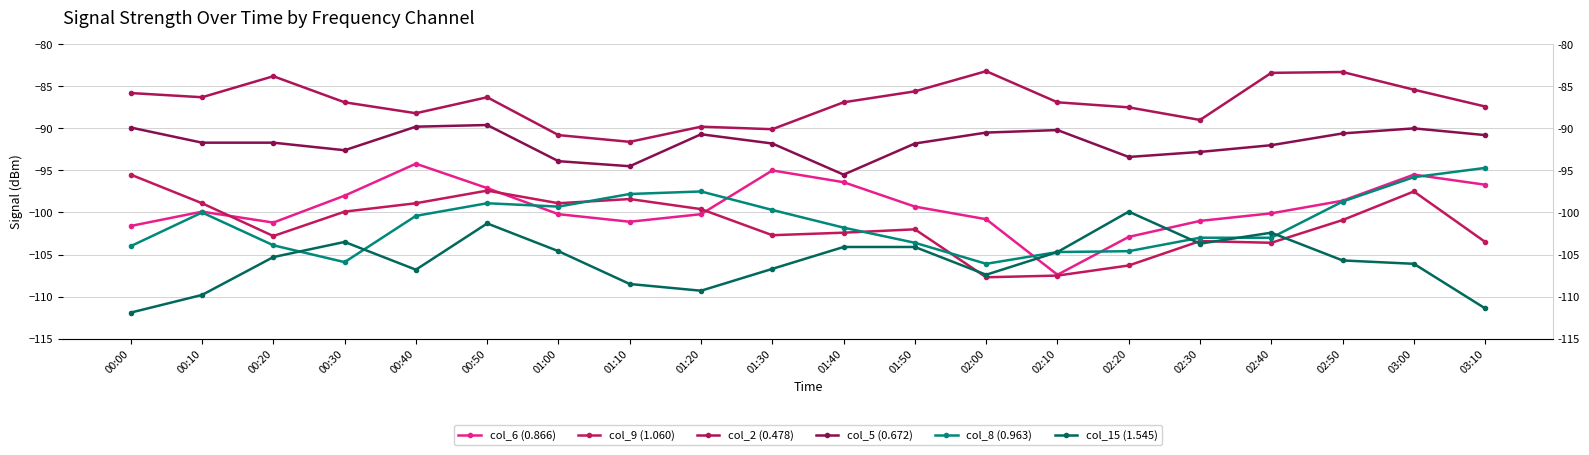

The value of col_15 (1.545) at 02:10 is -104.7. True or false?

True